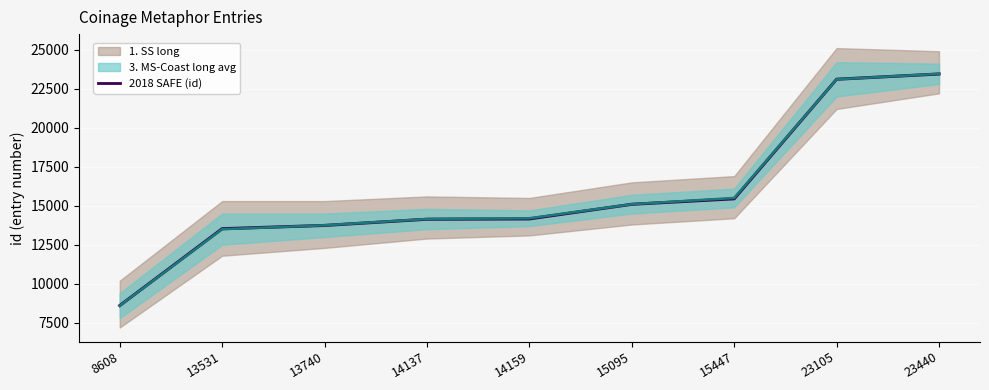

Reading right to left, transcribe all the data shown in this chart.

2018 SAFE (id): 23440=23440	23105=23105	15447=15447	15095=15095	14159=14159	14137=14137	13740=13740	13531=13531	8608=8608
3. MS-Coast long avg: 23440=23450	23105=23100	15447=15500	15095=15100	14159=14200	14137=14150	13740=13750	13531=13500	8608=8600